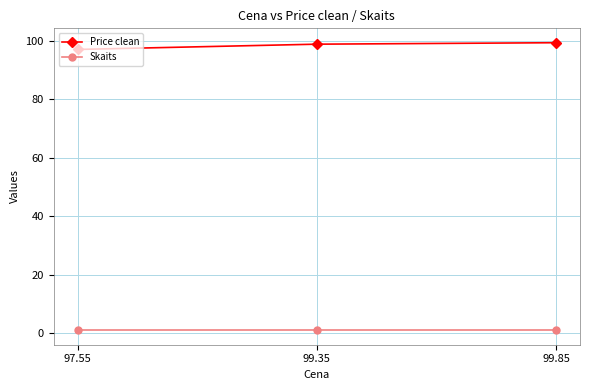

Reading left to right, list all the values displayed in this chart.

Price clean: 97.55=97.0	99.35=98.8	99.85=99.3
Skaits: 97.55=1.0	99.35=1.0	99.85=1.0